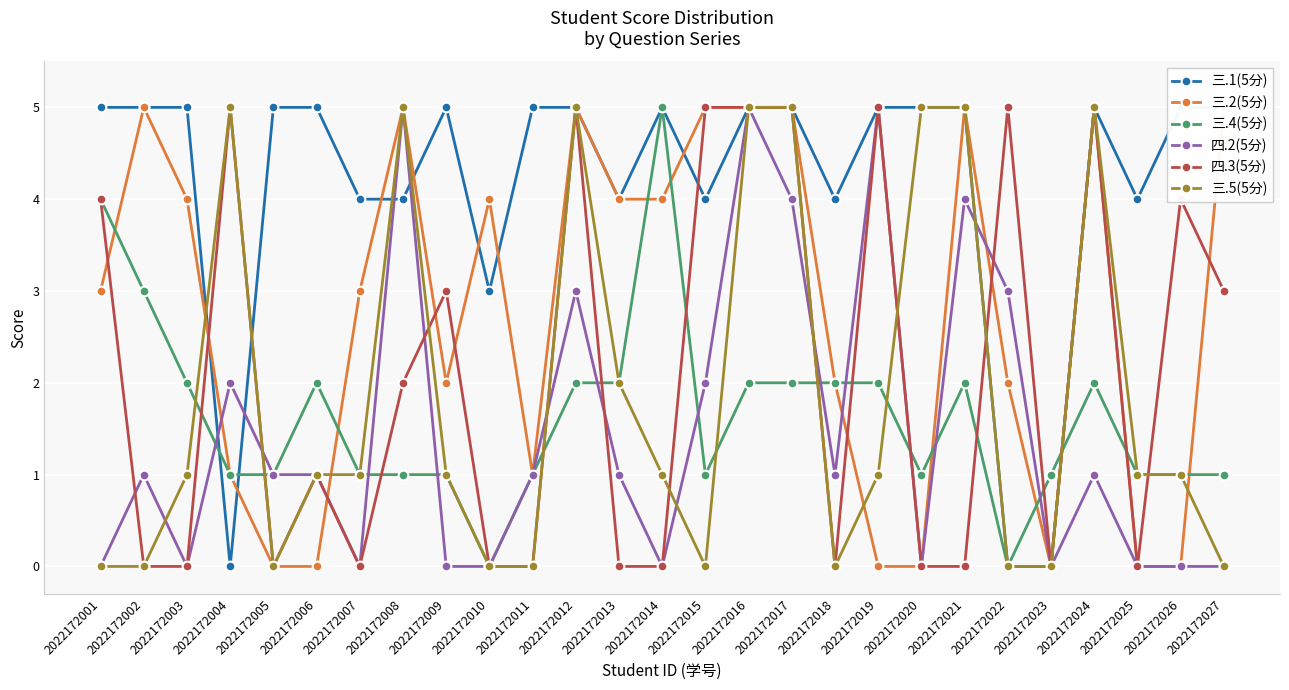

Reading left to right, list all the values displayed in this chart.

三.1(5分): 2022172001=5	2022172002=5	2022172003=5	2022172004=0	2022172005=5	2022172006=5	2022172007=4	2022172008=4	2022172009=5	2022172010=3	2022172011=5	2022172012=5	2022172013=4	2022172014=5	2022172015=4	2022172016=5	2022172017=5	2022172018=4	2022172019=5	2022172020=5	2022172021=5	2022172022=0	2022172023=0	2022172024=5	2022172025=4	2022172026=5	2022172027=5
三.2(5分): 2022172001=3	2022172002=5	2022172003=4	2022172004=1	2022172005=0	2022172006=0	2022172007=3	2022172008=5	2022172009=2	2022172010=4	2022172011=1	2022172012=5	2022172013=4	2022172014=4	2022172015=5	2022172016=5	2022172017=5	2022172018=2	2022172019=0	2022172020=0	2022172021=5	2022172022=2	2022172023=0	2022172024=5	2022172025=0	2022172026=0	2022172027=5
三.4(5分): 2022172001=4	2022172002=3	2022172003=2	2022172004=1	2022172005=1	2022172006=2	2022172007=1	2022172008=1	2022172009=1	2022172010=0	2022172011=1	2022172012=2	2022172013=2	2022172014=5	2022172015=1	2022172016=2	2022172017=2	2022172018=2	2022172019=2	2022172020=1	2022172021=2	2022172022=0	2022172023=1	2022172024=2	2022172025=1	2022172026=1	2022172027=1
四.2(5分): 2022172001=0	2022172002=1	2022172003=0	2022172004=2	2022172005=1	2022172006=1	2022172007=0	2022172008=5	2022172009=0	2022172010=0	2022172011=1	2022172012=3	2022172013=1	2022172014=0	2022172015=2	2022172016=5	2022172017=4	2022172018=1	2022172019=5	2022172020=0	2022172021=4	2022172022=3	2022172023=0	2022172024=1	2022172025=0	2022172026=0	2022172027=0
四.3(5分): 2022172001=4	2022172002=0	2022172003=0	2022172004=5	2022172005=0	2022172006=1	2022172007=0	2022172008=2	2022172009=3	2022172010=0	2022172011=0	2022172012=5	2022172013=0	2022172014=0	2022172015=5	2022172016=5	2022172017=5	2022172018=0	2022172019=5	2022172020=0	2022172021=0	2022172022=5	2022172023=0	2022172024=5	2022172025=0	2022172026=4	2022172027=3
三.5(5分): 2022172001=0	2022172002=0	2022172003=1	2022172004=5	2022172005=0	2022172006=1	2022172007=1	2022172008=5	2022172009=1	2022172010=0	2022172011=0	2022172012=5	2022172013=2	2022172014=1	2022172015=0	2022172016=5	2022172017=5	2022172018=0	2022172019=1	2022172020=5	2022172021=5	2022172022=0	2022172023=0	2022172024=5	2022172025=1	2022172026=1	2022172027=0